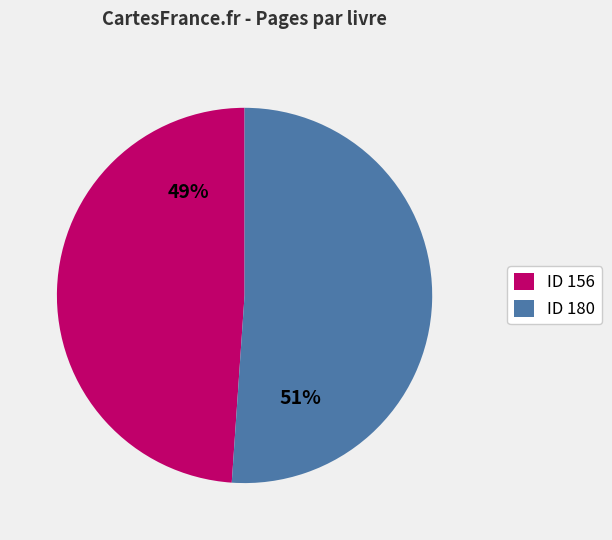

How many slices are in this pie chart?

2